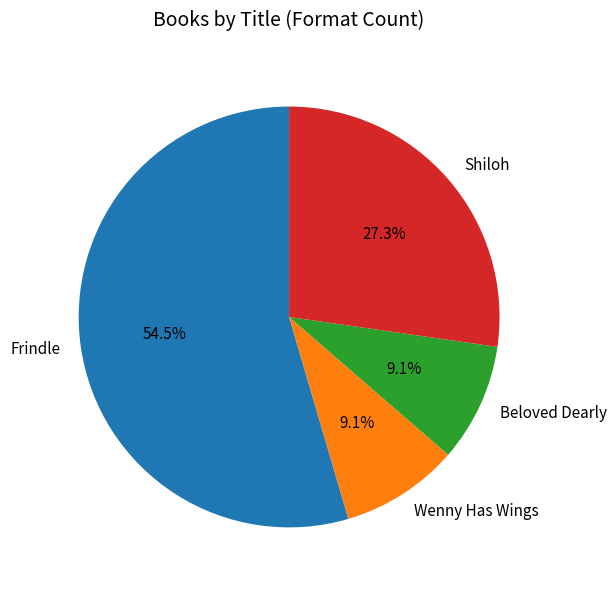

Does Shiloh account for over 50% of the chart?

No